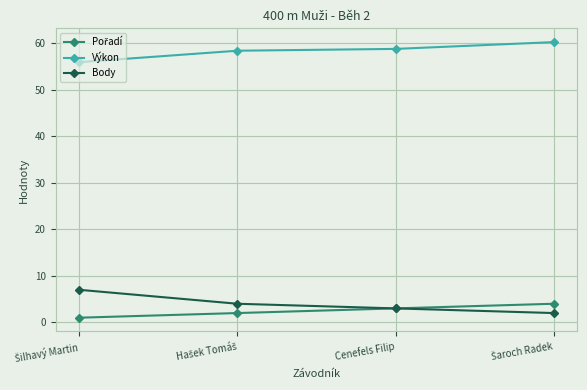

What is the value of the Body point at the 4th from the left?

2.0